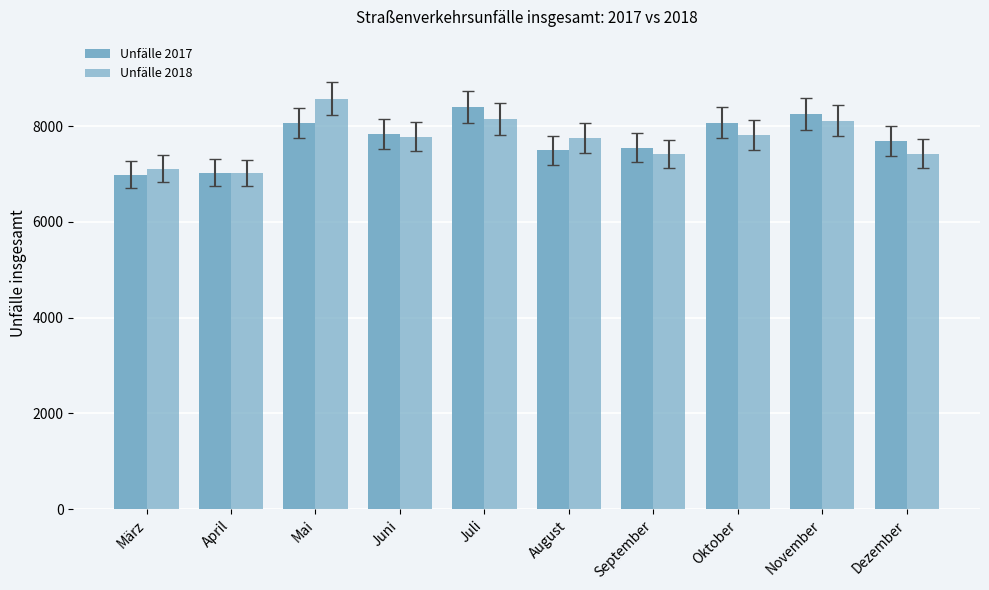

Reading left to right, list all the values displayed in this chart.

Unfälle 2017: März=6985	April=7022	Mai=8064	Juni=7829	Juli=8397	August=7496	September=7546	Oktober=8071	November=8249	Dezember=7689
Unfälle 2018: März=7106	April=7019	Mai=8575	Juni=7781	Juli=8147	August=7757	September=7414	Oktober=7817	November=8111	Dezember=7426